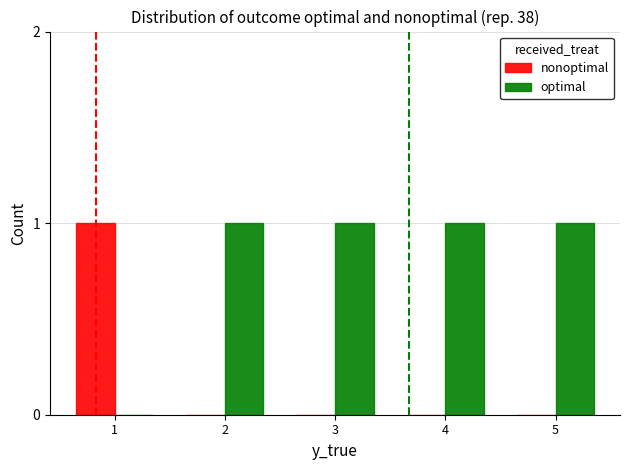

The value of nonoptimal at 4 is 1. True or false?

False